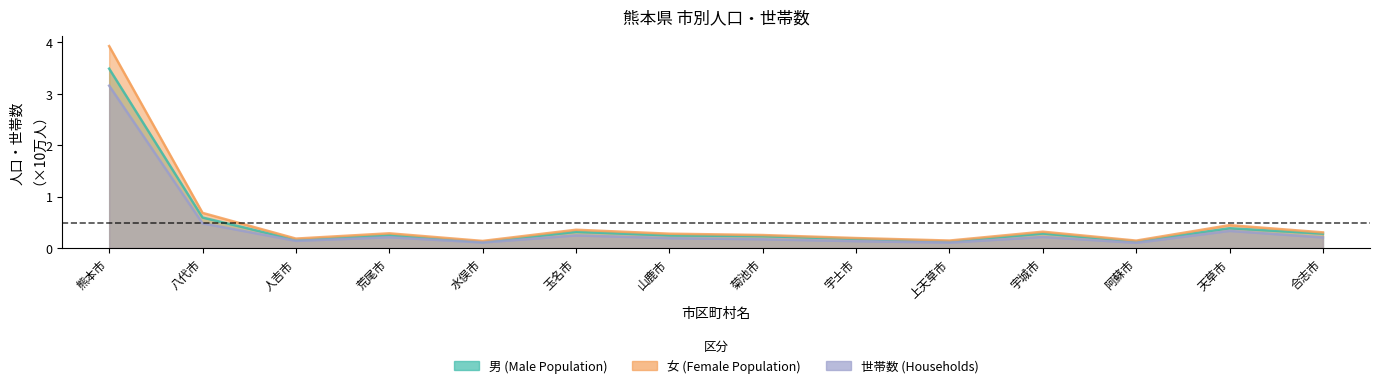

What is the spread (max minus min) of values at 山鹿市?

0.1